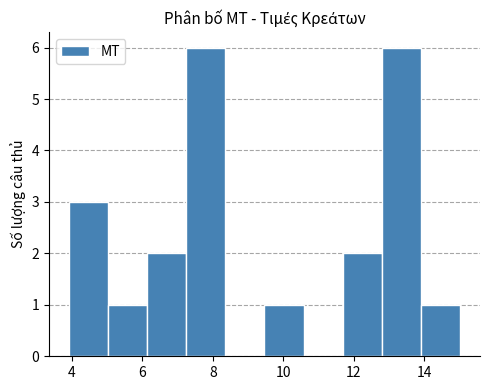

Reading left to right, list every bar in this chart as the range it spans on the x-axis followed by its height. Neither the bar edges nor the heights are printed on the chart, so give them approximately, as read against the axes.

4.0 to 5.0: 3
5.0 to 6.2: 1
6.2 to 7.2: 2
7.2 to 8.4: 6
8.4 to 9.4: 0
9.4 to 10.6: 1
10.6 to 11.6: 0
11.6 to 12.8: 2
12.8 to 14.0: 6
14.0 to 15.0: 1